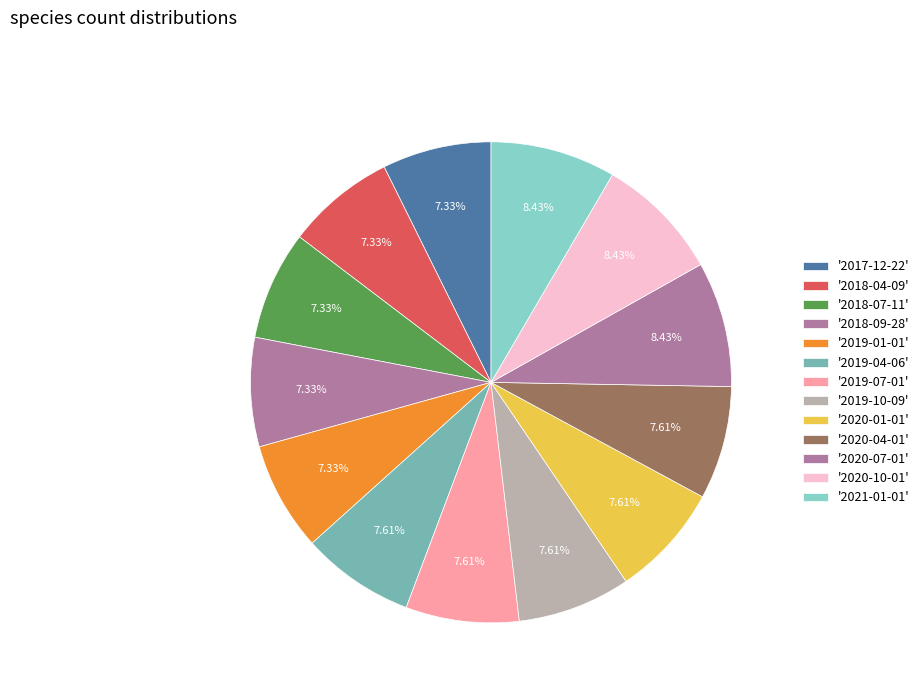

Does any single category account for the majority?

No